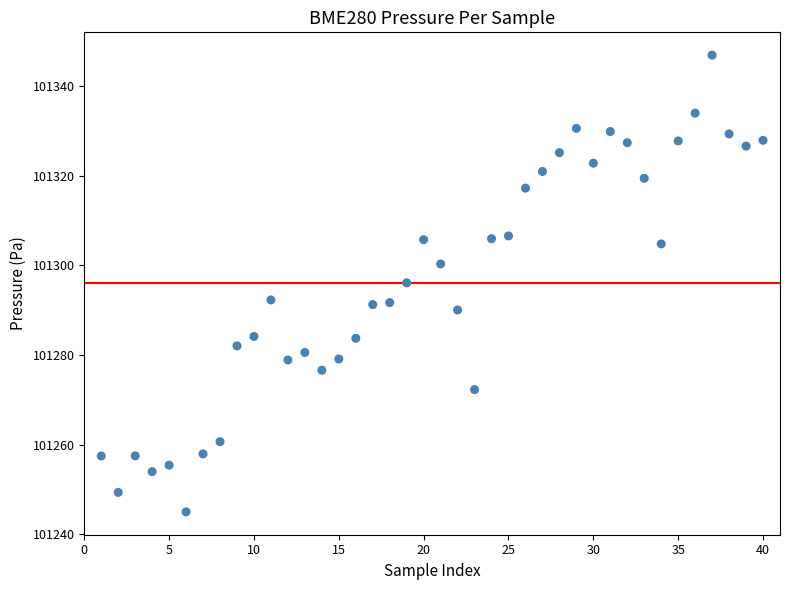

What is the range of Y values (max minus min)?

101.9